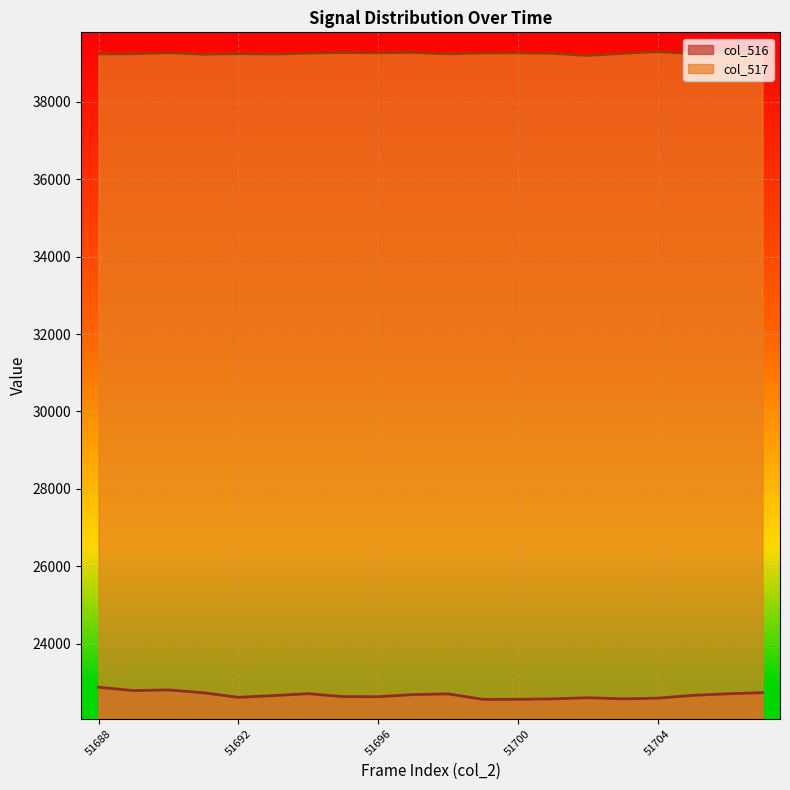

What is the value of the col_516 point at the 16th from the left?

22571